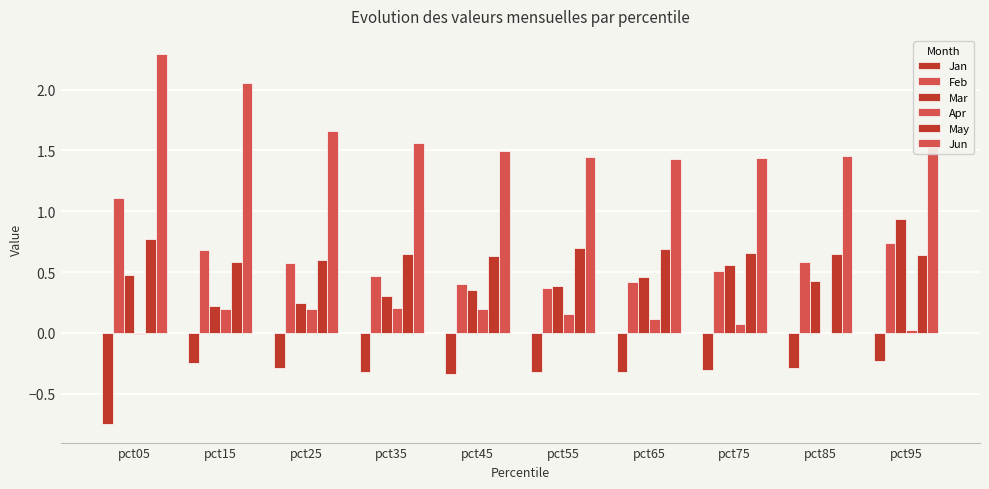

Reading left to right, transcribe all the data shown in this chart.

Jan: -0.7	-0.2	-0.3	-0.3	-0.3	-0.3	-0.3	-0.3	-0.3	-0.2
Feb: 1.1	0.7	0.6	0.5	0.4	0.4	0.4	0.5	0.6	0.7
Mar: 0.5	0.2	0.2	0.3	0.4	0.4	0.5	0.6	0.4	0.9
Apr: -0.0	0.2	0.2	0.2	0.2	0.2	0.1	0.1	-0.0	0.0
May: 0.8	0.6	0.6	0.7	0.6	0.7	0.7	0.7	0.7	0.6
Jun: 2.3	2.1	1.7	1.6	1.5	1.4	1.4	1.4	1.5	1.6